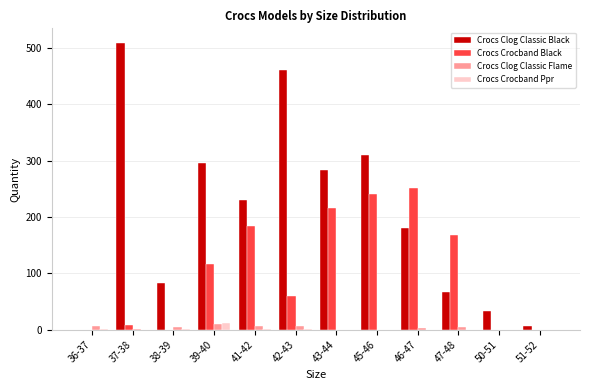

Which series changed the most between 41-42 and 45-46?

Crocs Clog Classic Black